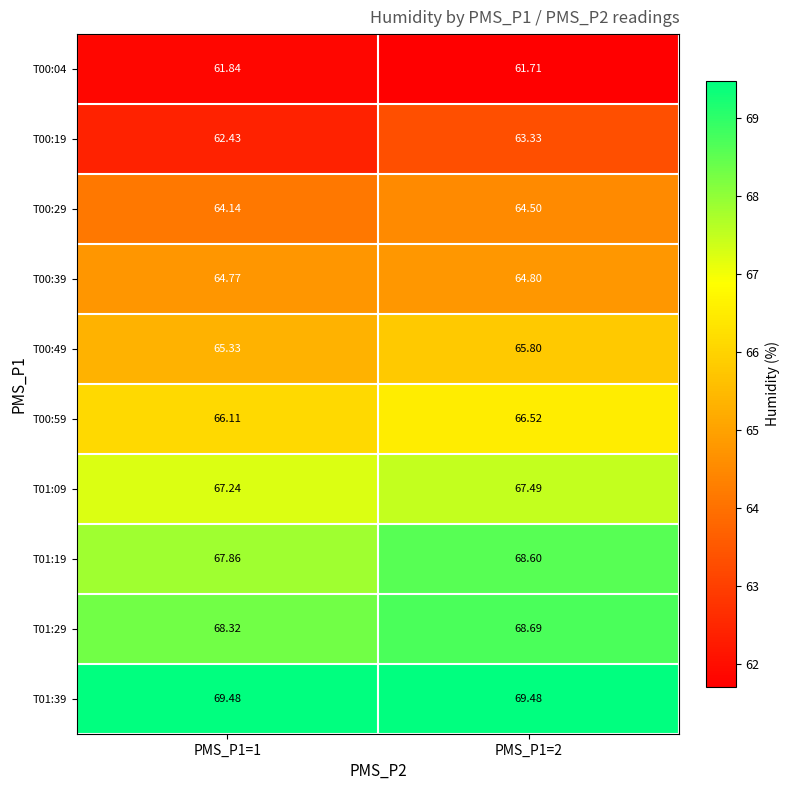

How many categories are shown in the chart?

2